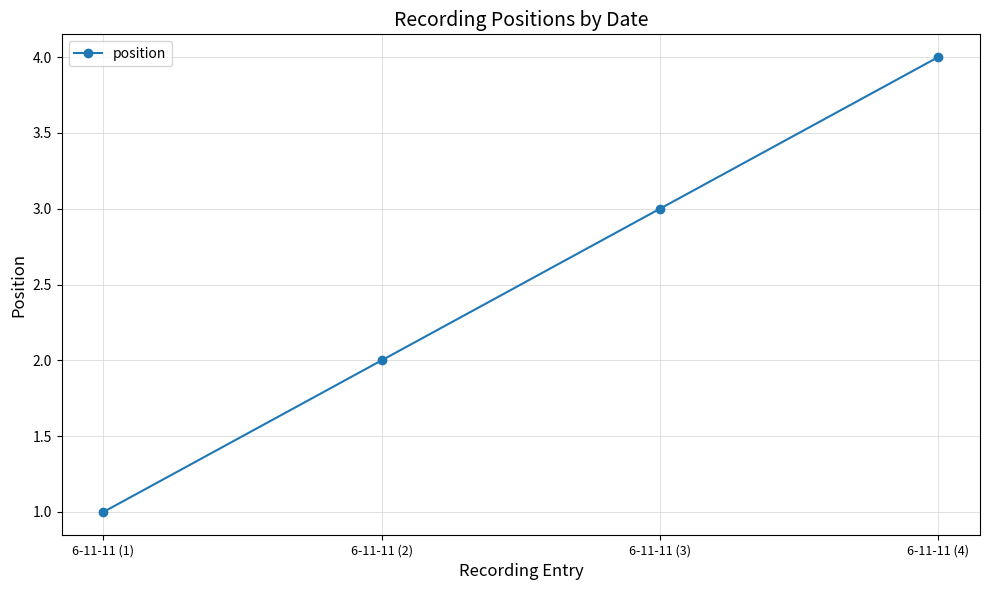

What is the difference between the maximum and minimum values?

3